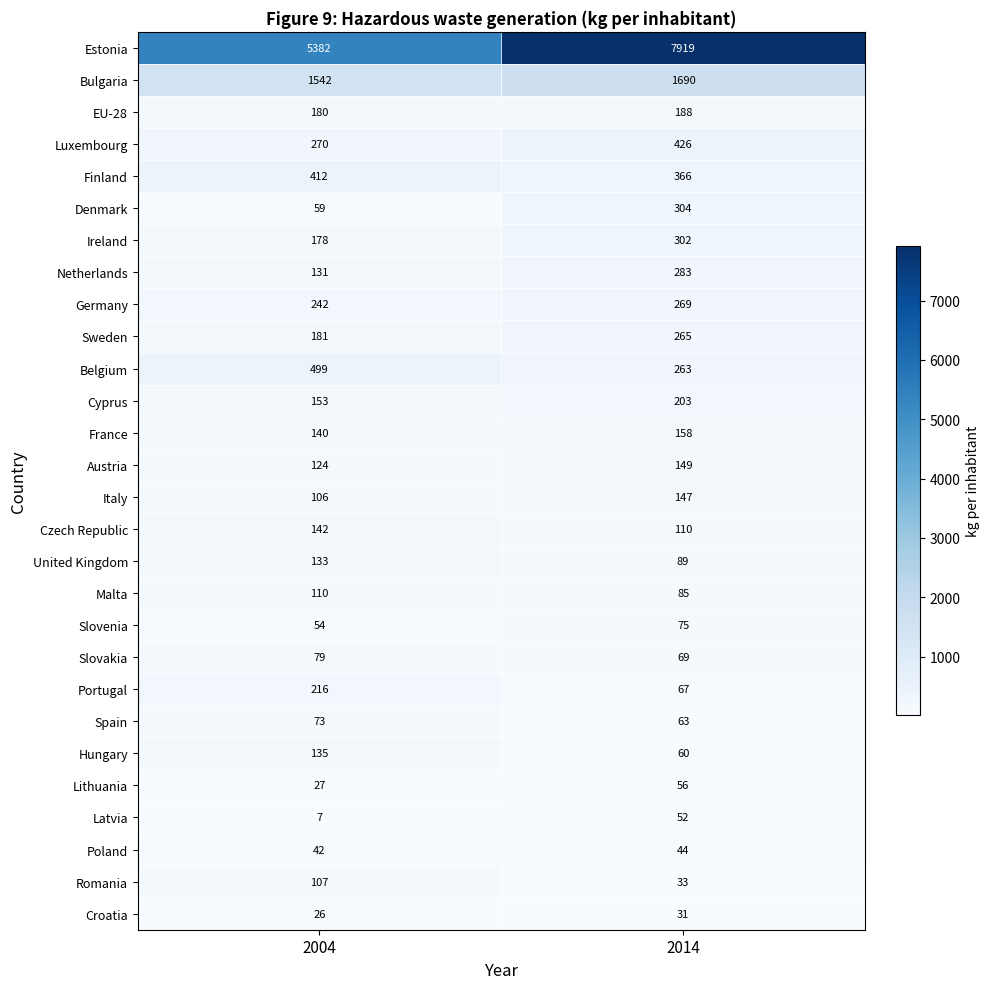

Which series has the widest spread of values?

Estonia